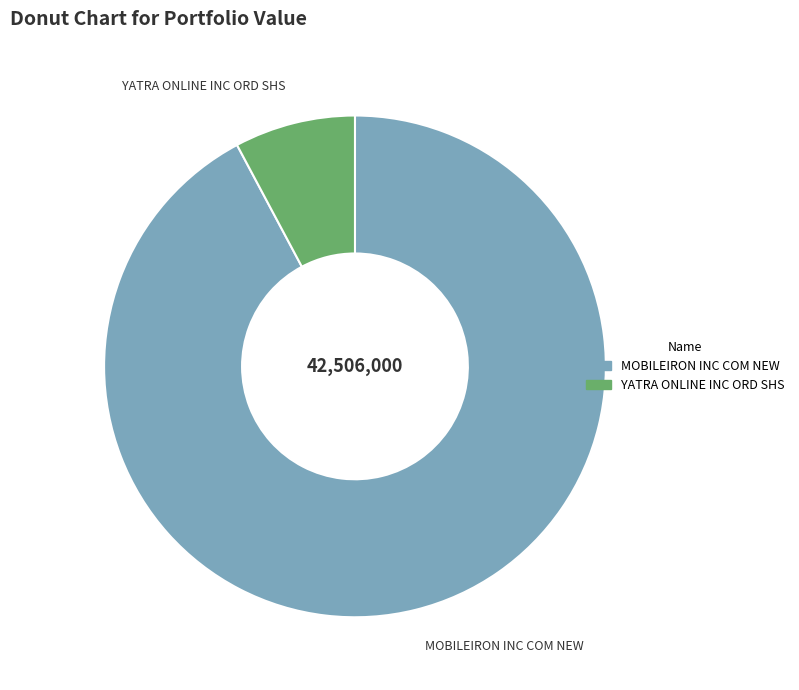

Is the sum of MOBILEIRON INC COM NEW and YATRA ONLINE INC ORD SHS greater than half?

Yes